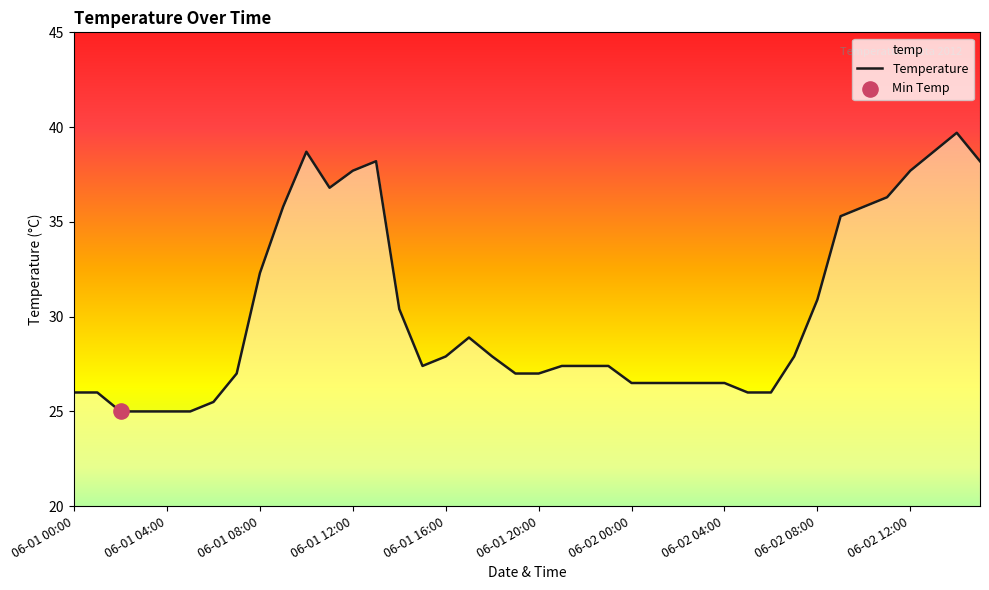

Is it true that the value at 06-01 20:00 is 27.0?

True